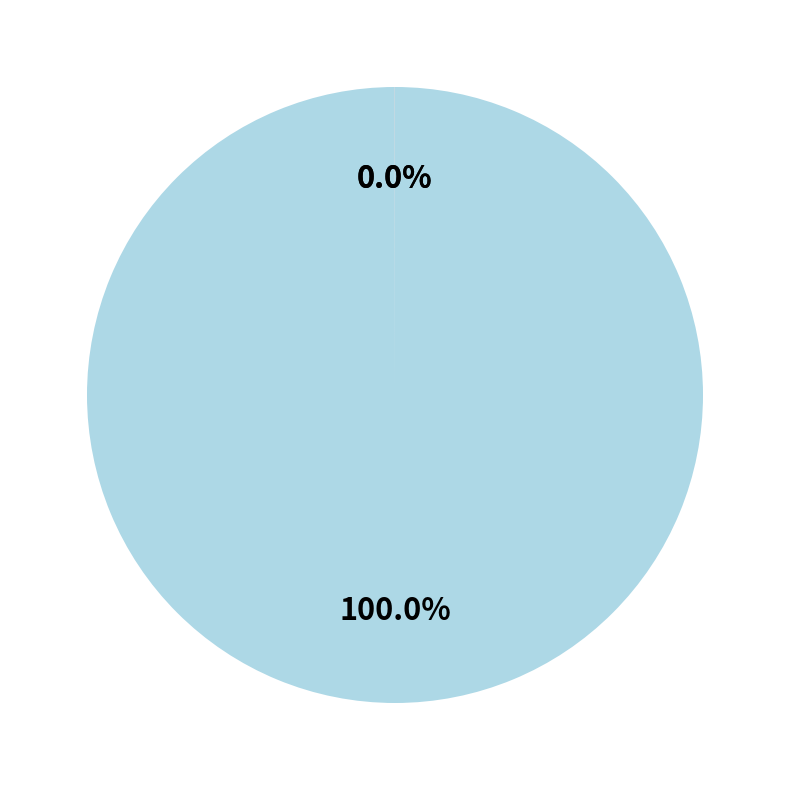

Is there a majority slice in this chart?

Yes